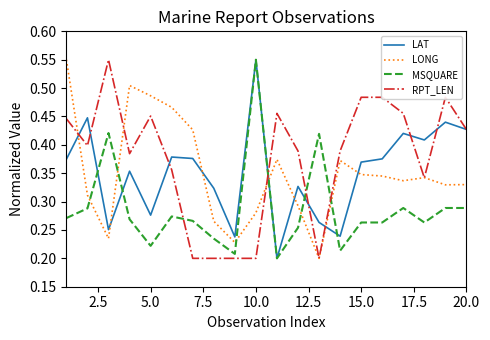

How many lines are shown in the chart?

4